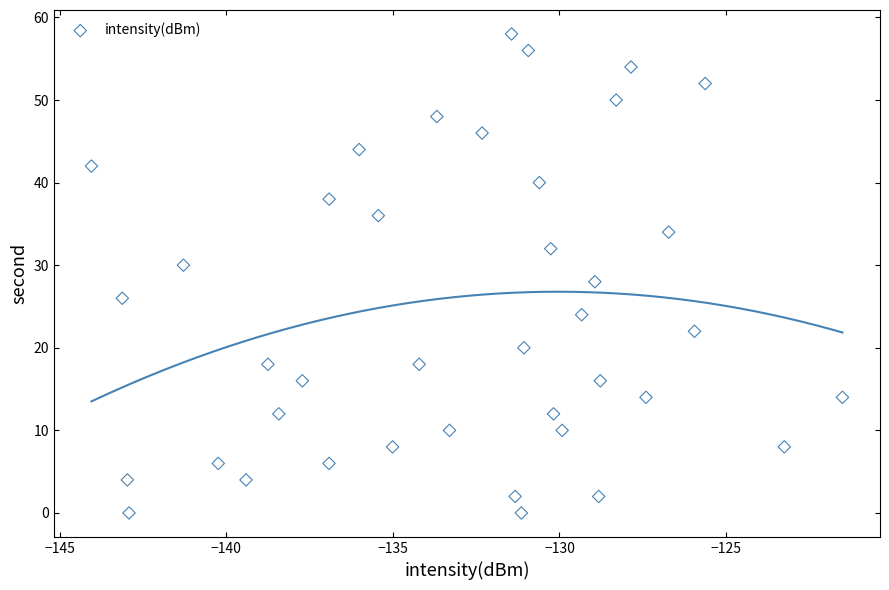

What is the range of Y values (max minus min)?

58